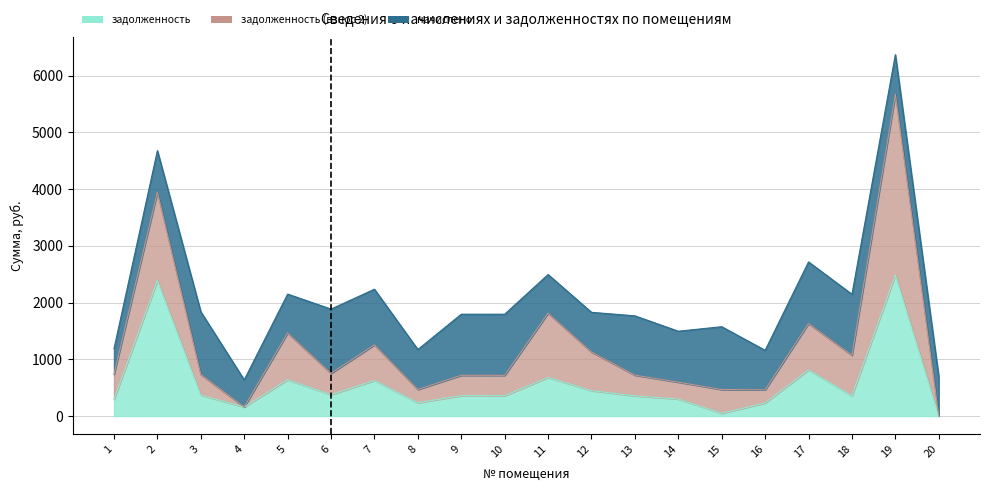

How many times do задолженность (взнос 2) and начислено cross each other?

8